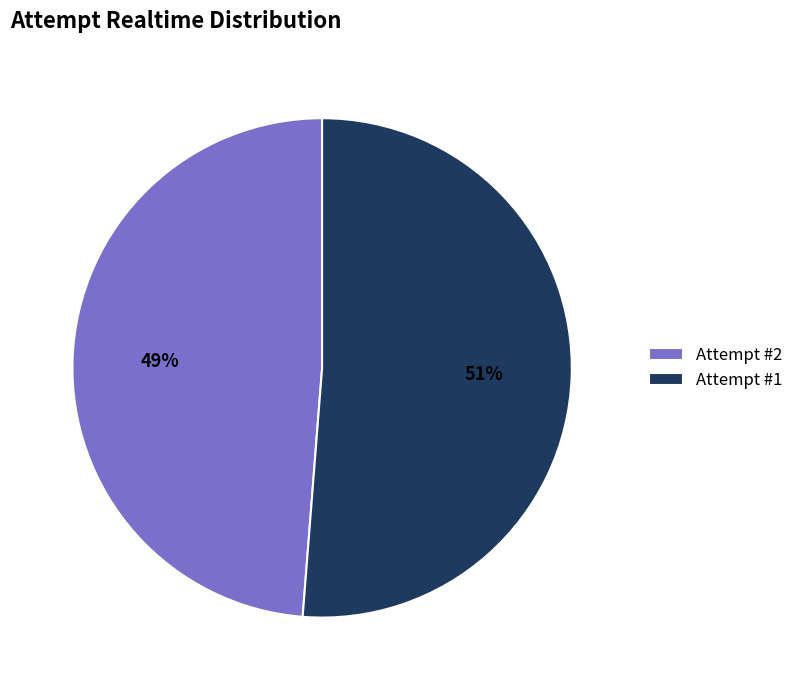

To the nearest percent, what is the combined percentage of Attempt #1 and Attempt #2?

100%